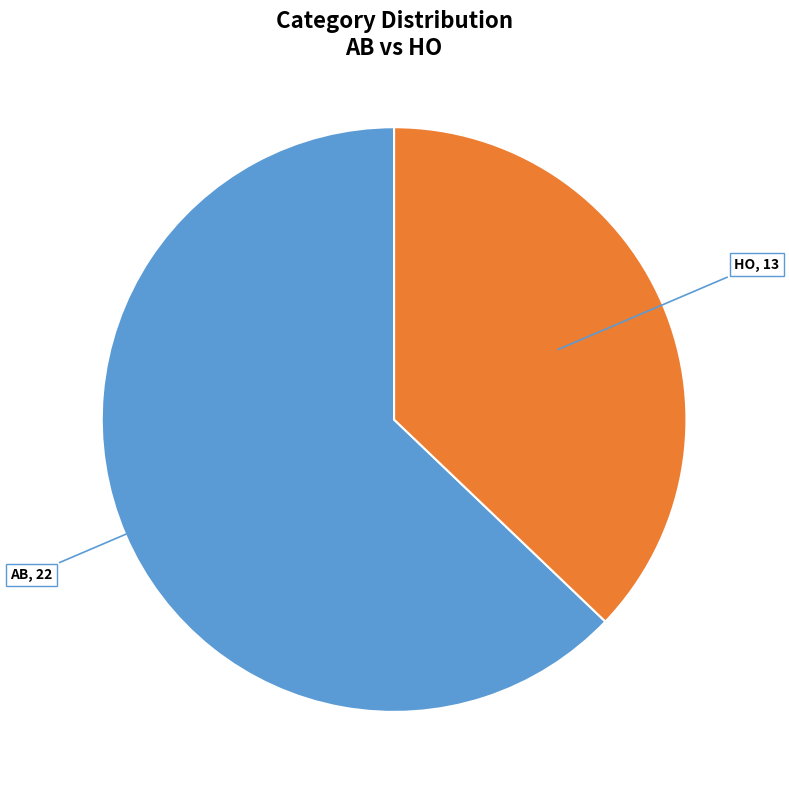

How many segments does this pie chart have?

2